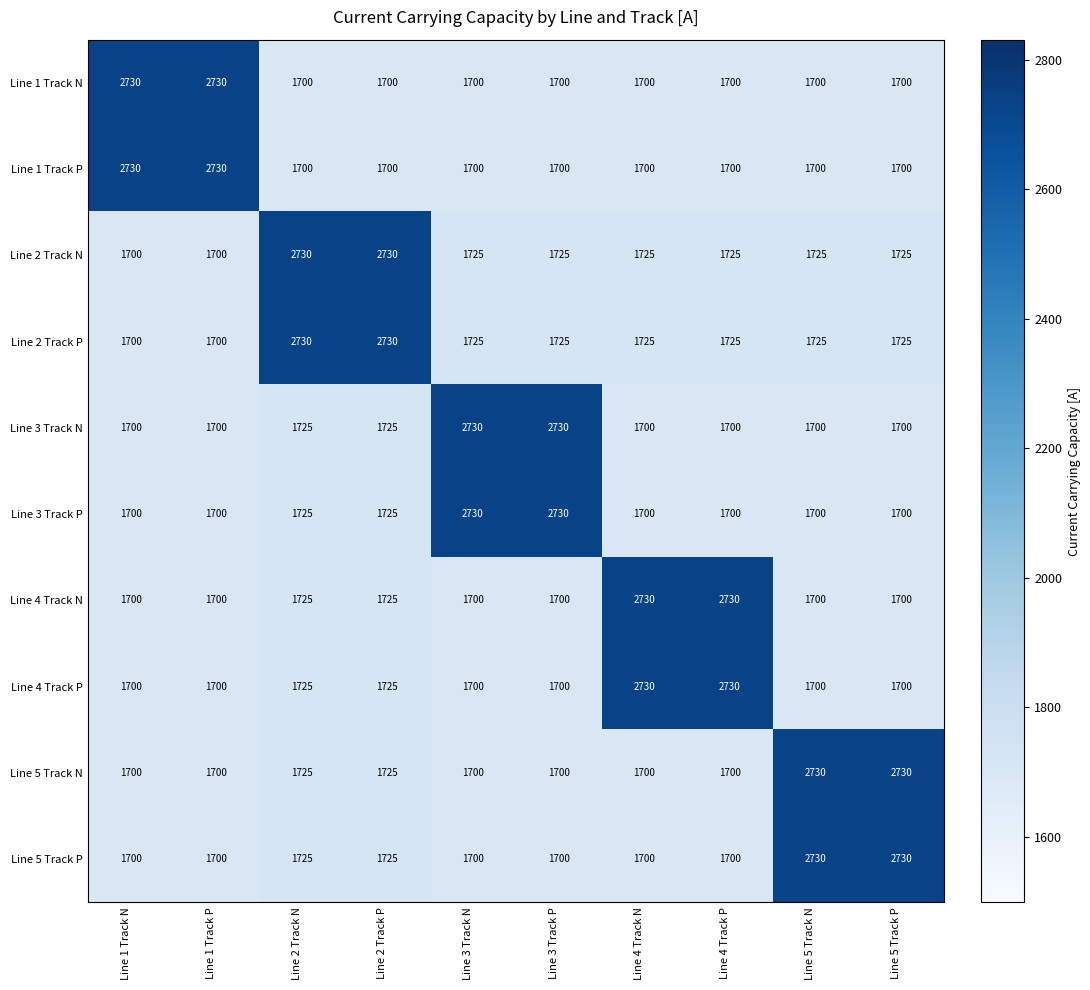

What is the average value of the Line 1 Track P series?

1906